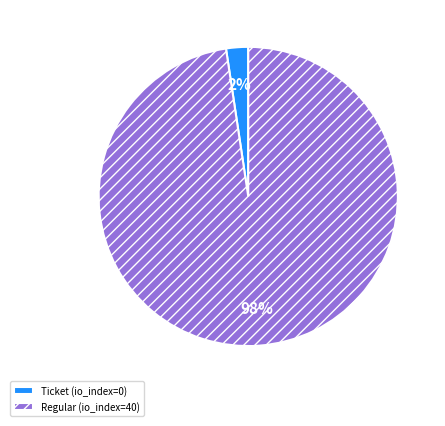

What is the largest slice in the pie chart?

Regular (io_index=40)